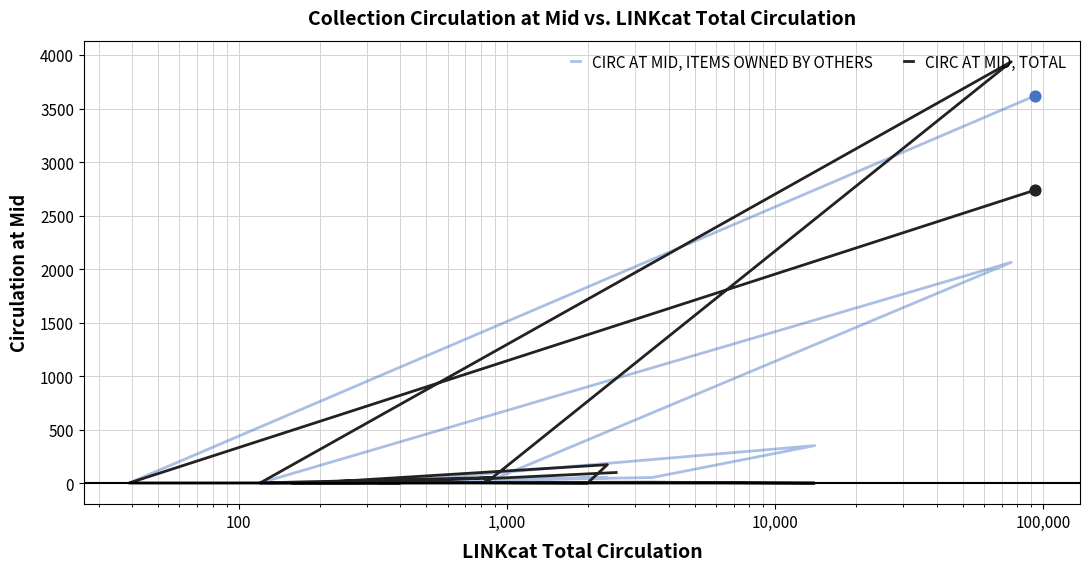

Which series reaches the maximum Y coordinate?

CIRC AT MID, TOTAL